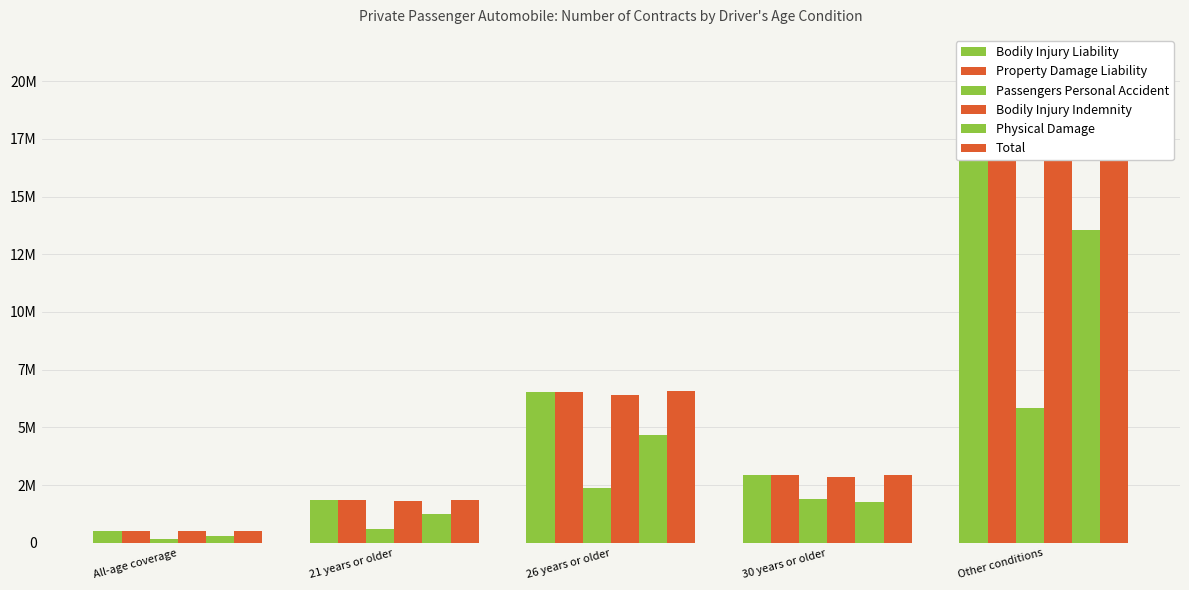

What is the difference between the second highest and second lowest values in the Bodily Injury Liability series?

4707823